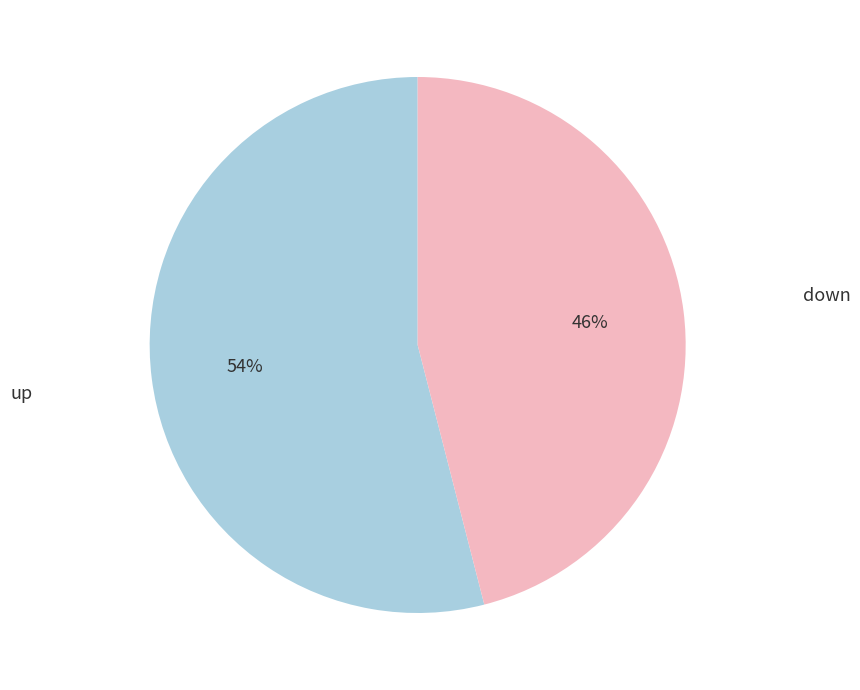

Does any single category account for the majority?

Yes